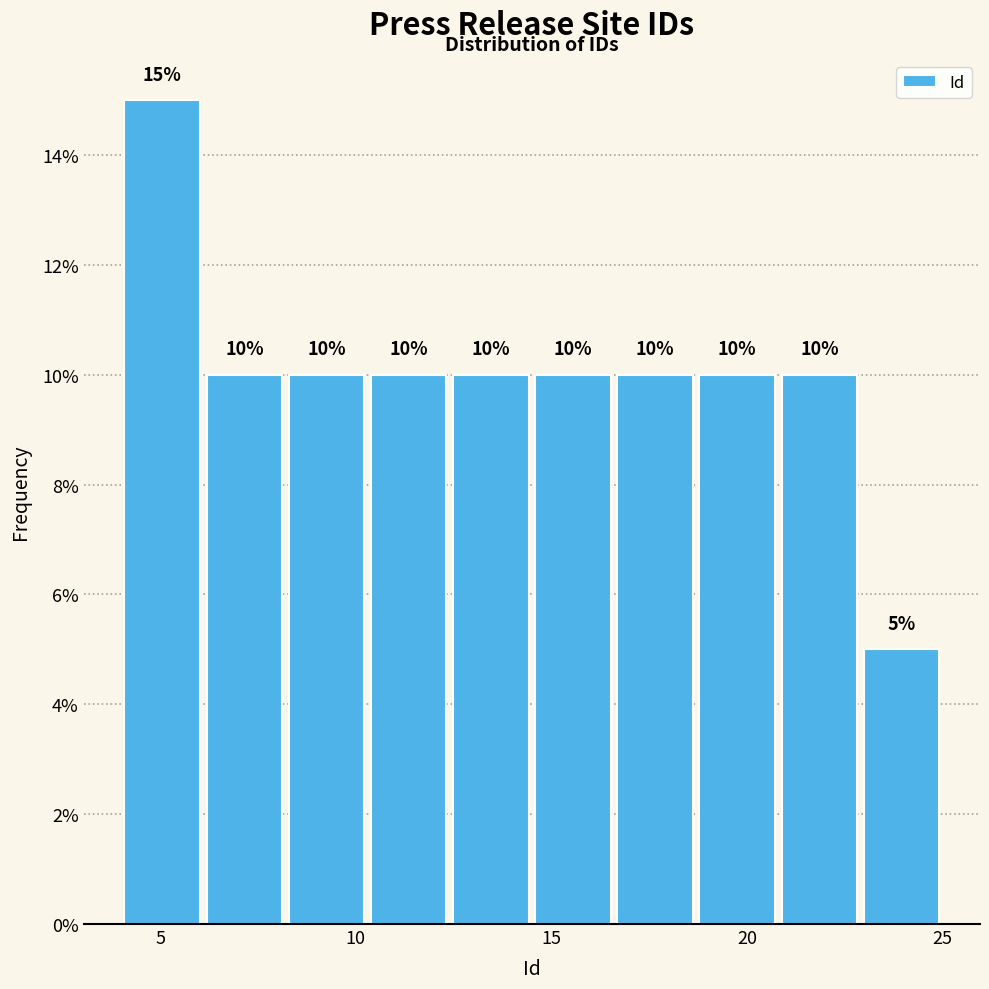

How tall is the bar that spans 20.8 to 22.9 on the x-axis? The bar edges are not printed on the chart, so give them approximately, as read against the axis.

10